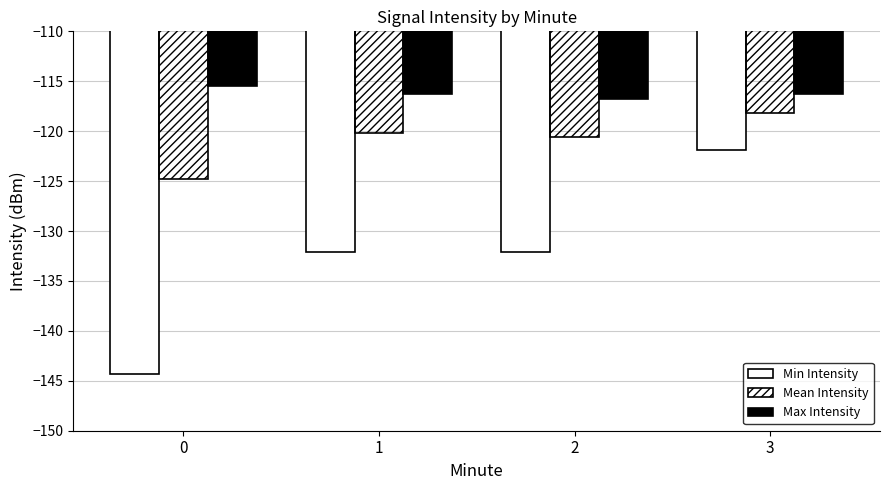

Does the chart contain stacked bars?

No